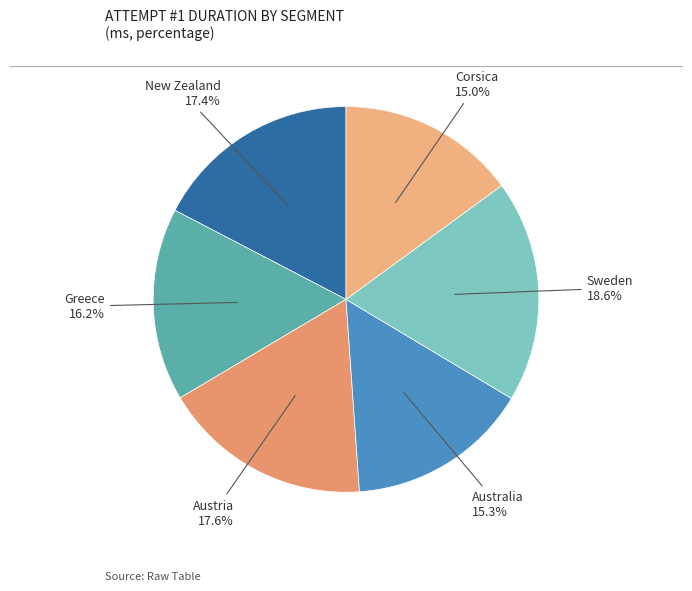

How many slices are in this pie chart?

6